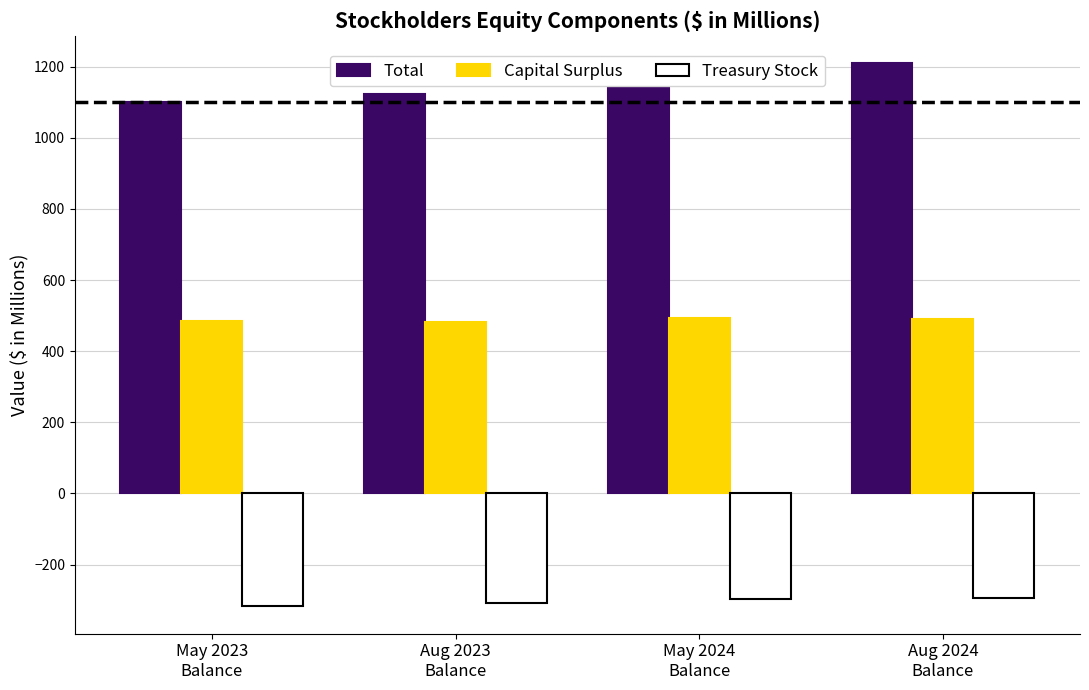

How many groups of bars are there?

4